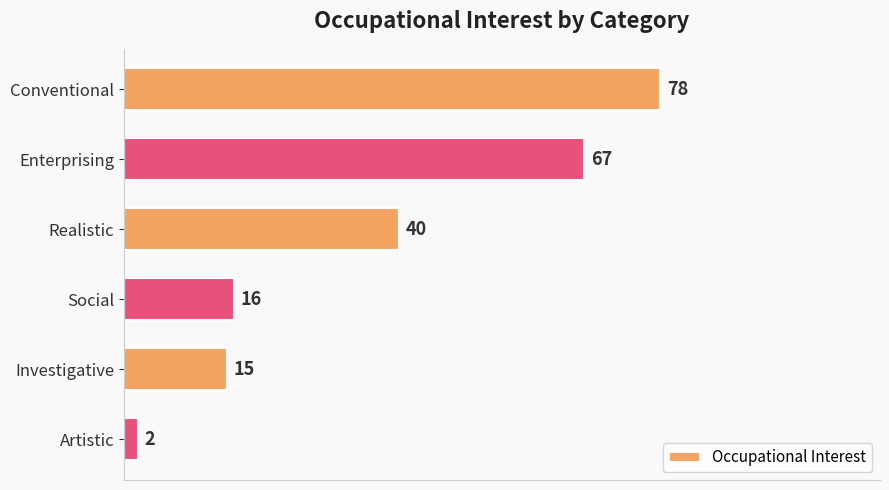

How many series are shown in this chart?

1